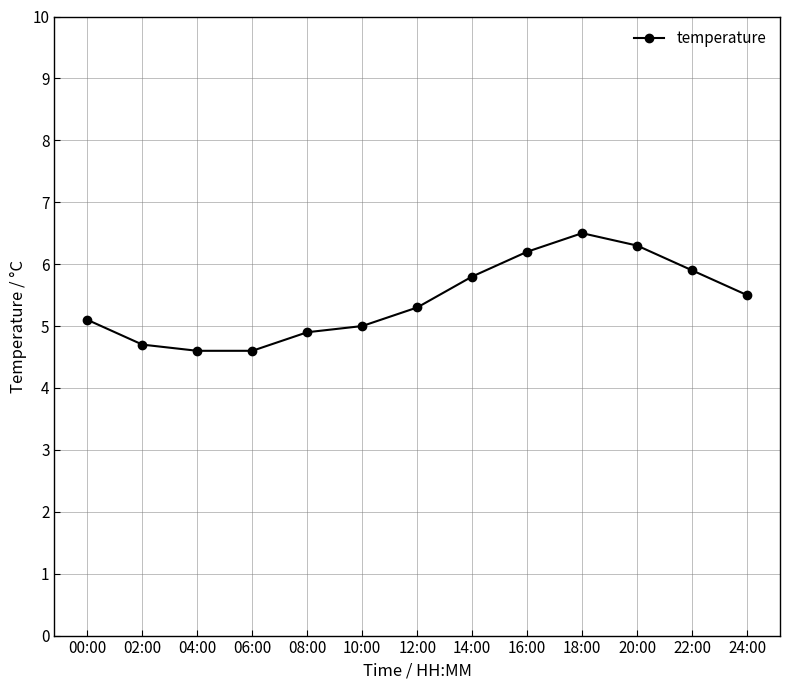

What is the change in value from 02:00 to 06:00?

-0.1